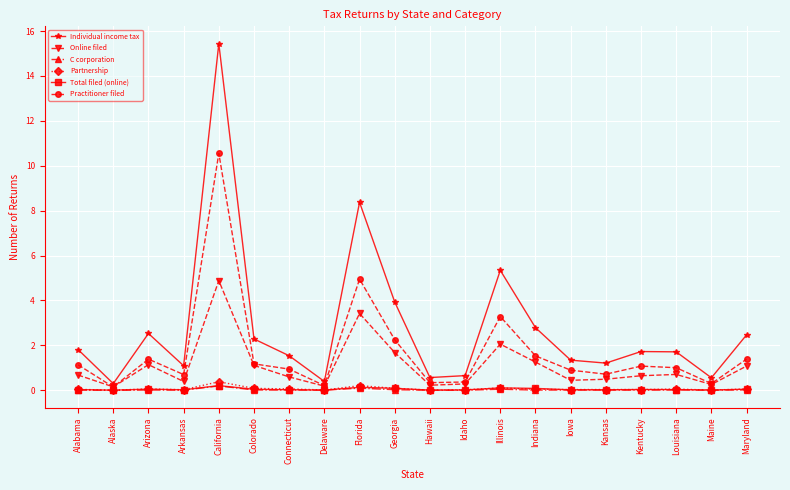

Read the Online filed value at Kentucky, to the nearest 10.

648690